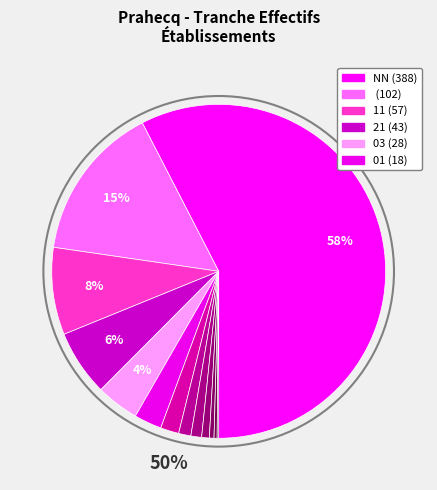

To the nearest percent, what is the combined percentage of 21 and 03?

11%